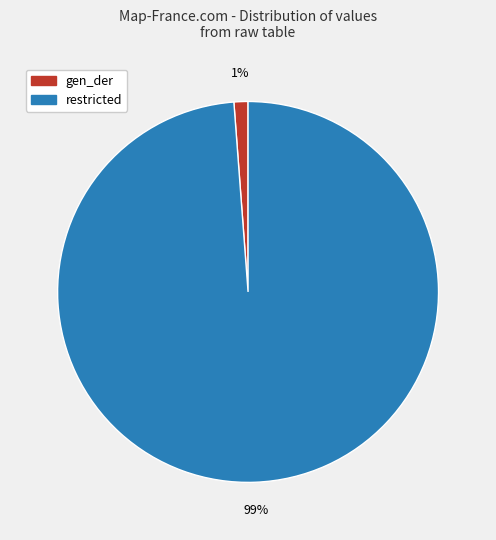

How many segments does this pie chart have?

2